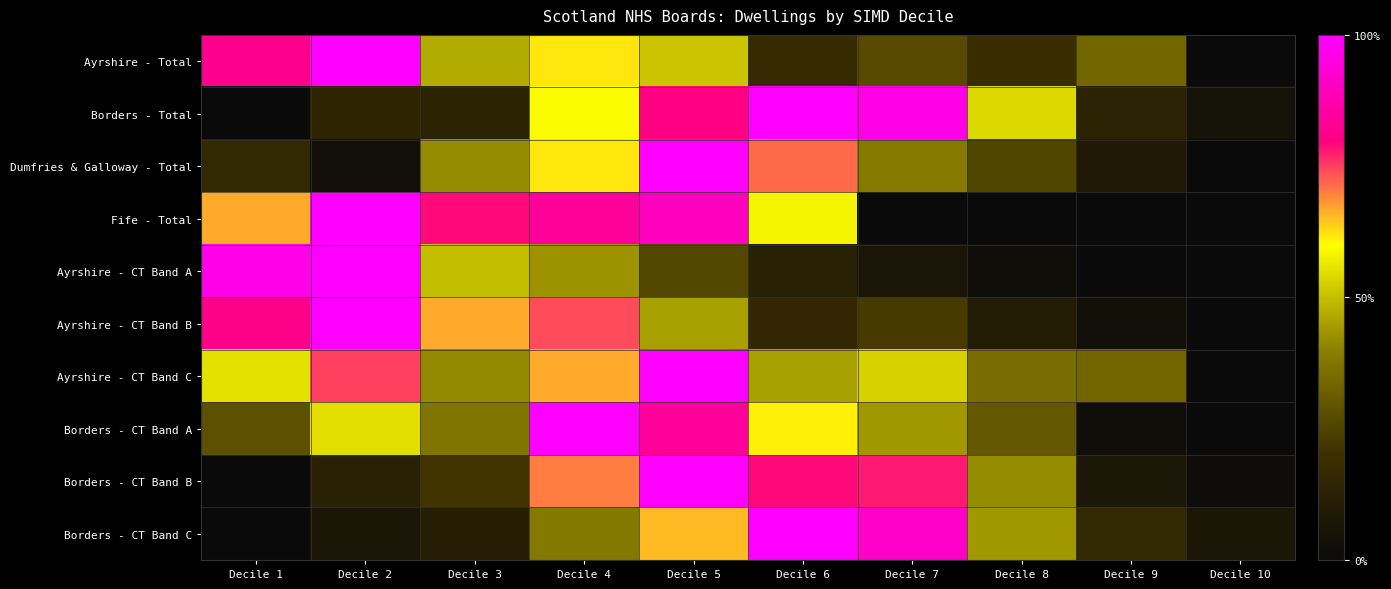

Reading left to right, extract all data points from this chart.

Ayrshire - Total: Decile 1=0.8	Decile 2=1.0	Decile 3=0.5	Decile 4=0.6	Decile 5=0.5	Decile 6=0.2	Decile 7=0.3	Decile 8=0.2	Decile 9=0.3	Decile 10=0.0
Borders - Total: Decile 1=0.0	Decile 2=0.1	Decile 3=0.1	Decile 4=0.6	Decile 5=0.8	Decile 6=1.0	Decile 7=1.0	Decile 8=0.5	Decile 9=0.1	Decile 10=0.0
Dumfries & Galloway - Total: Decile 1=0.2	Decile 2=0.0	Decile 3=0.4	Decile 4=0.6	Decile 5=1.0	Decile 6=0.7	Decile 7=0.4	Decile 8=0.3	Decile 9=0.1	Decile 10=0.0
Fife - Total: Decile 1=0.7	Decile 2=1.0	Decile 3=0.8	Decile 4=0.8	Decile 5=0.9	Decile 6=0.6	Decile 7=0.0	Decile 8=0.0	Decile 9=0.0	Decile 10=0.0
Ayrshire - CT Band A: Decile 1=1.0	Decile 2=1.0	Decile 3=0.5	Decile 4=0.4	Decile 5=0.3	Decile 6=0.1	Decile 7=0.1	Decile 8=0.0	Decile 9=0.0	Decile 10=0.0
Ayrshire - CT Band B: Decile 1=0.8	Decile 2=1.0	Decile 3=0.7	Decile 4=0.7	Decile 5=0.5	Decile 6=0.2	Decile 7=0.2	Decile 8=0.1	Decile 9=0.0	Decile 10=0.0
Ayrshire - CT Band C: Decile 1=0.6	Decile 2=0.7	Decile 3=0.4	Decile 4=0.7	Decile 5=1.0	Decile 6=0.5	Decile 7=0.5	Decile 8=0.4	Decile 9=0.3	Decile 10=0.0
Borders - CT Band A: Decile 1=0.3	Decile 2=0.5	Decile 3=0.4	Decile 4=1.0	Decile 5=0.8	Decile 6=0.6	Decile 7=0.4	Decile 8=0.3	Decile 9=0.0	Decile 10=0.0
Borders - CT Band B: Decile 1=0.0	Decile 2=0.1	Decile 3=0.2	Decile 4=0.7	Decile 5=1.0	Decile 6=0.8	Decile 7=0.8	Decile 8=0.4	Decile 9=0.1	Decile 10=0.0
Borders - CT Band C: Decile 1=0.0	Decile 2=0.1	Decile 3=0.1	Decile 4=0.4	Decile 5=0.7	Decile 6=1.0	Decile 7=0.9	Decile 8=0.4	Decile 9=0.2	Decile 10=0.1